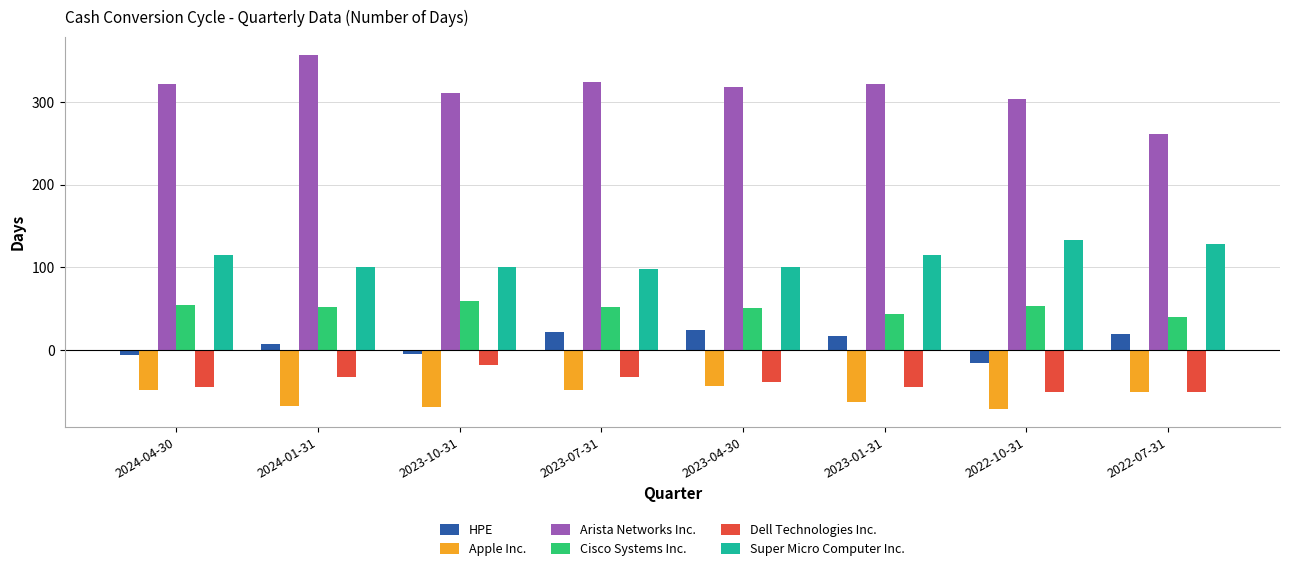

Which series changed the most between 2023-01-31 and 2022-07-31?

Arista Networks Inc.